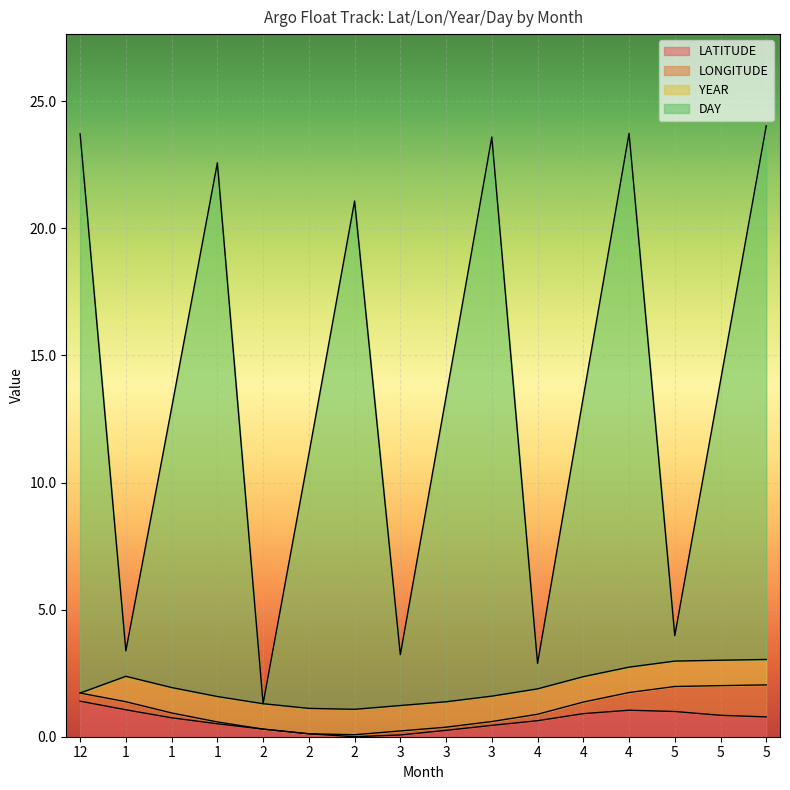

Count the number of categories in the chart.

16